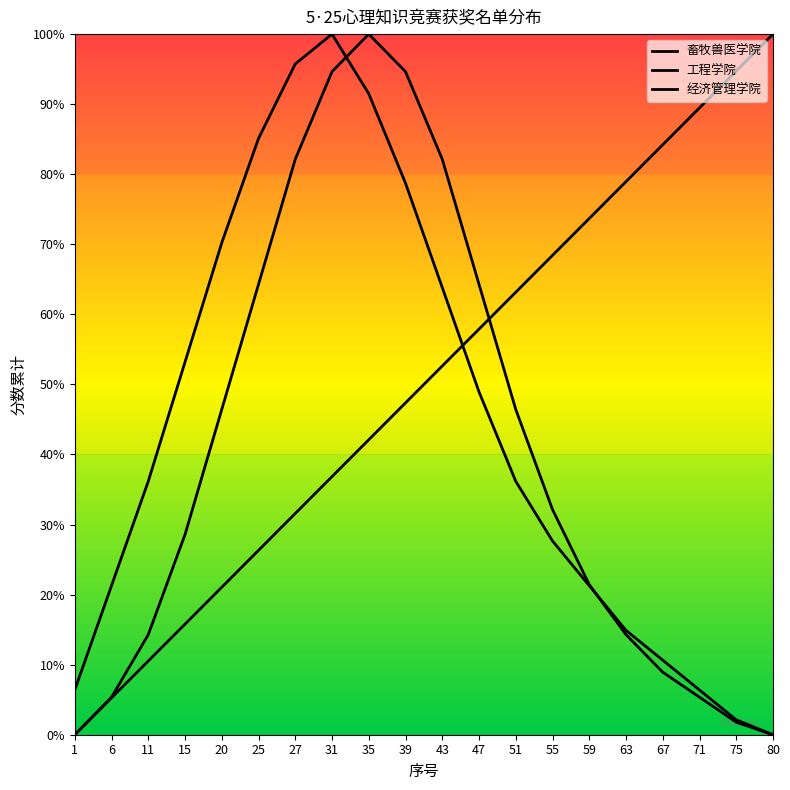

True or false: 经济管理学院 has more than 0 interior local peaks.

True